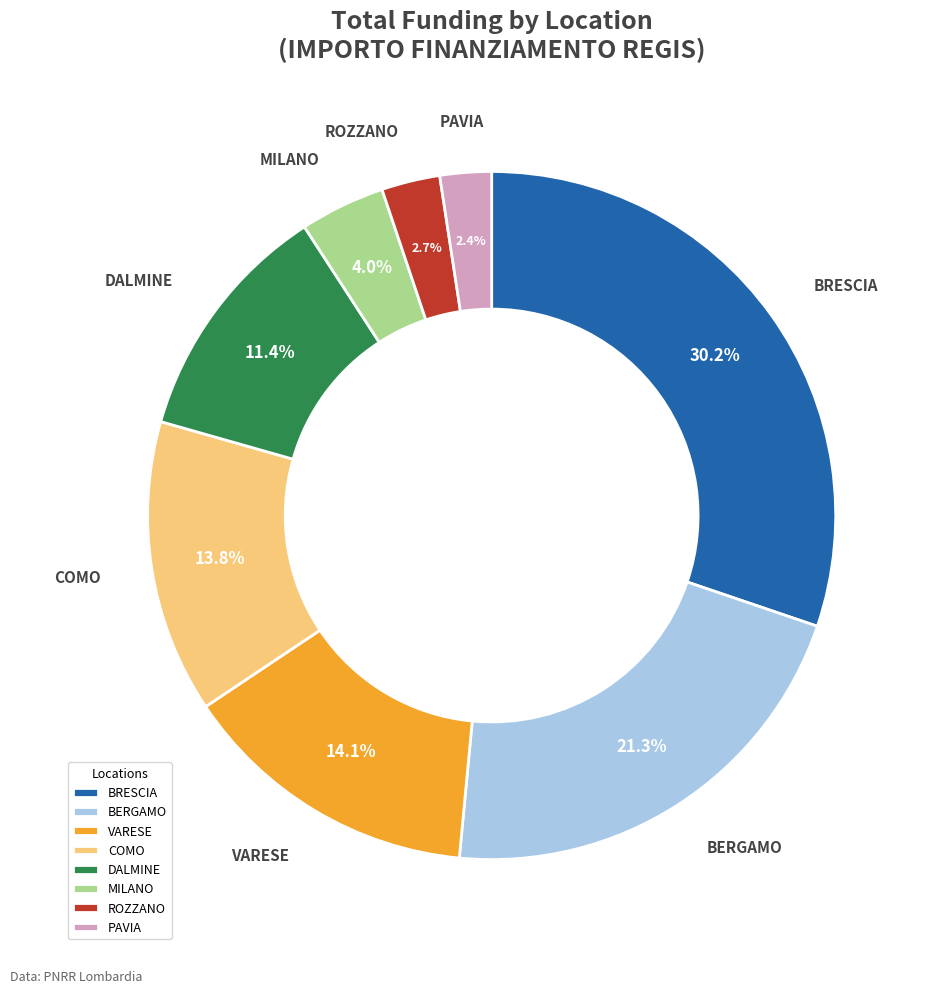

How much of the chart is everything except MILANO?

96.0%